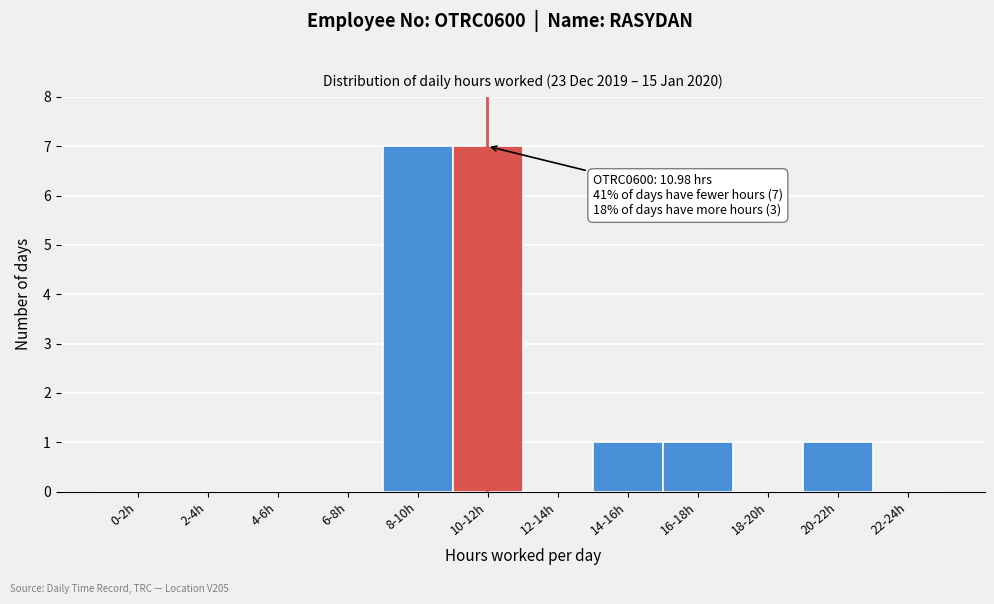

Reading left to right, what are all the values shown in this chart?

0-2h=0	2-4h=0	4-6h=0	6-8h=0	8-10h=7	10-12h=7	12-14h=0	14-16h=1	16-18h=1	18-20h=0	20-22h=1	22-24h=0